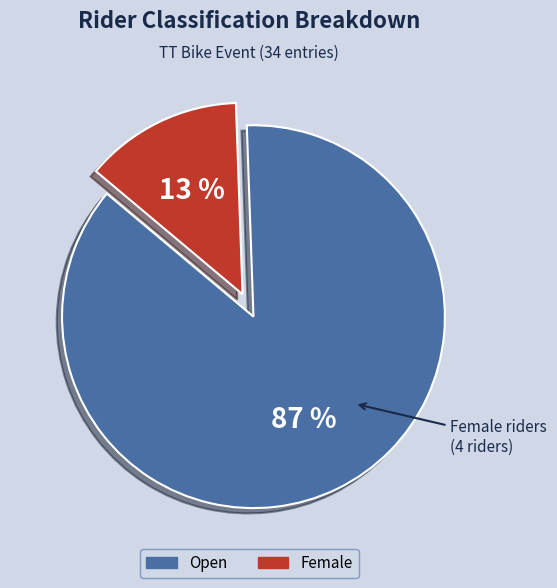

The Open slice represents 87% of the pie. True or false?

True